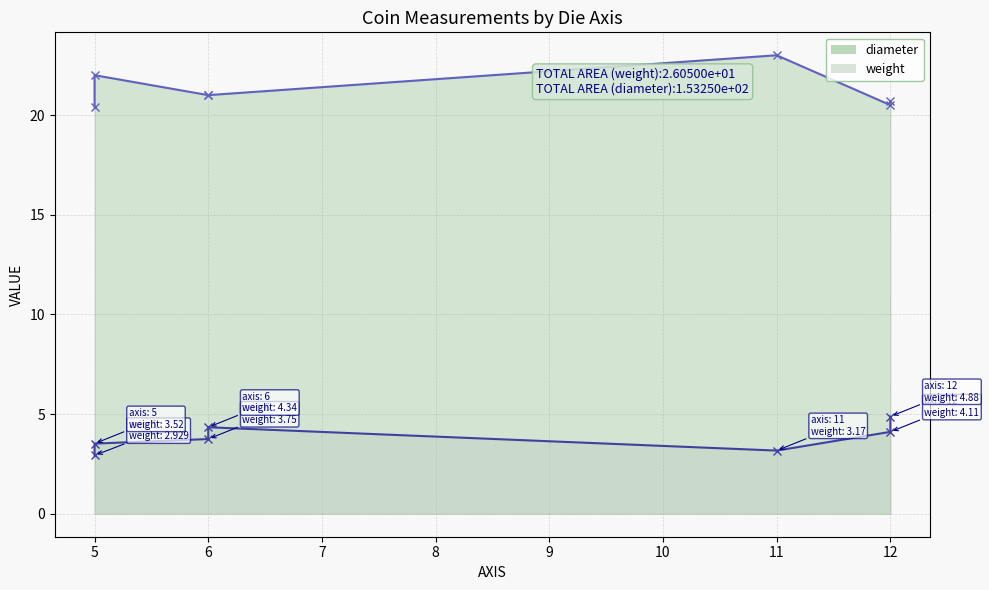

Reading left to right, what are all the values shown in this chart?

weight: 12=4.1	12=4.9	6=3.8	6=4.3	5=2.9	11=3.2	5=3.5
diameter: 12=20.5	12=20.7	6=21.0	6=21.0	5=20.4	11=23.0	5=22.0